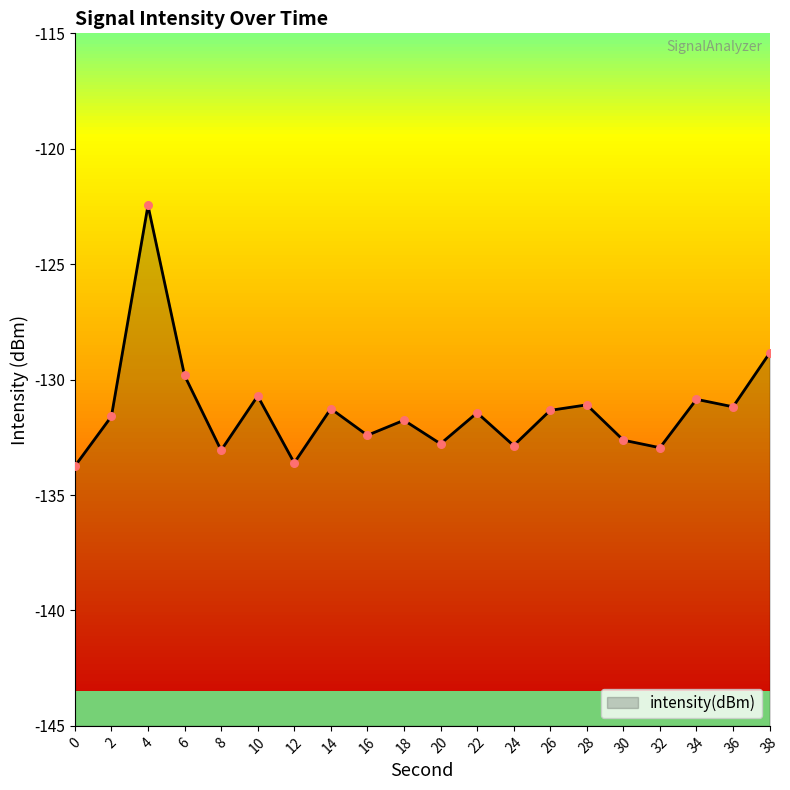

What is the change in value from 0 to 34?

+2.9